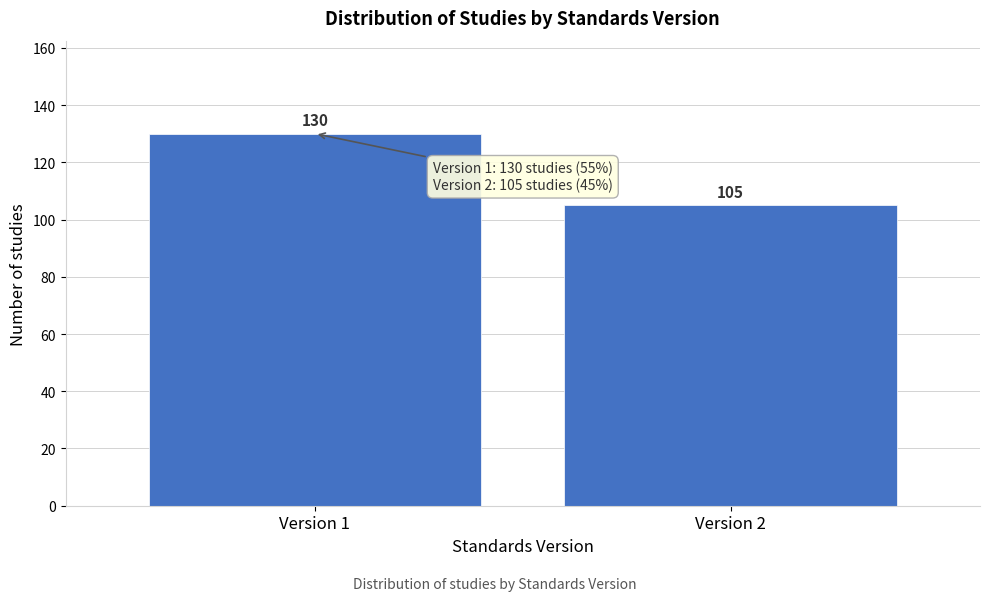

Reading left to right, list all the values displayed in this chart.

130	105